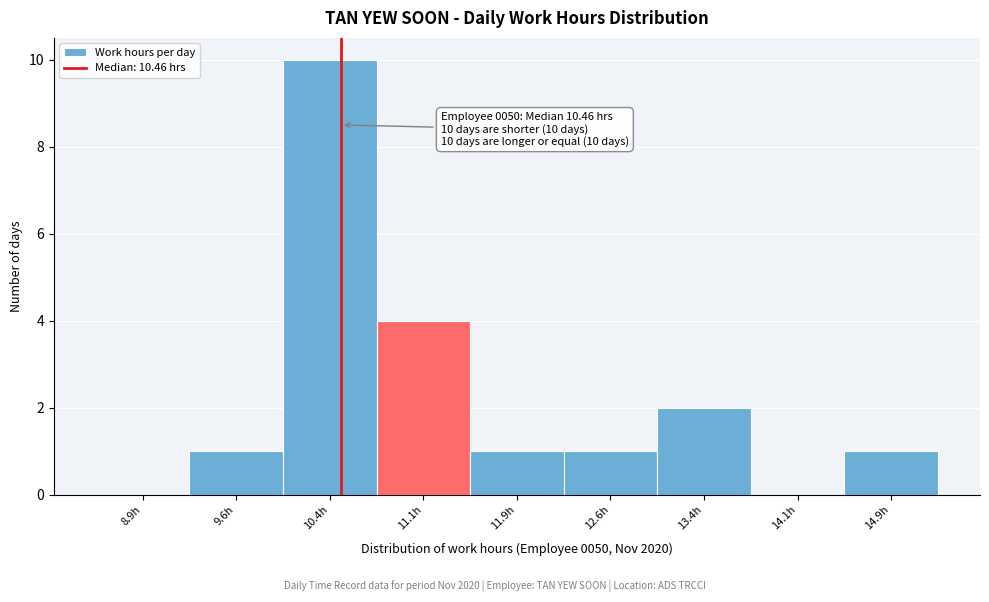

Which range on the x-axis has the tallest bar?

10.00 to 10.75